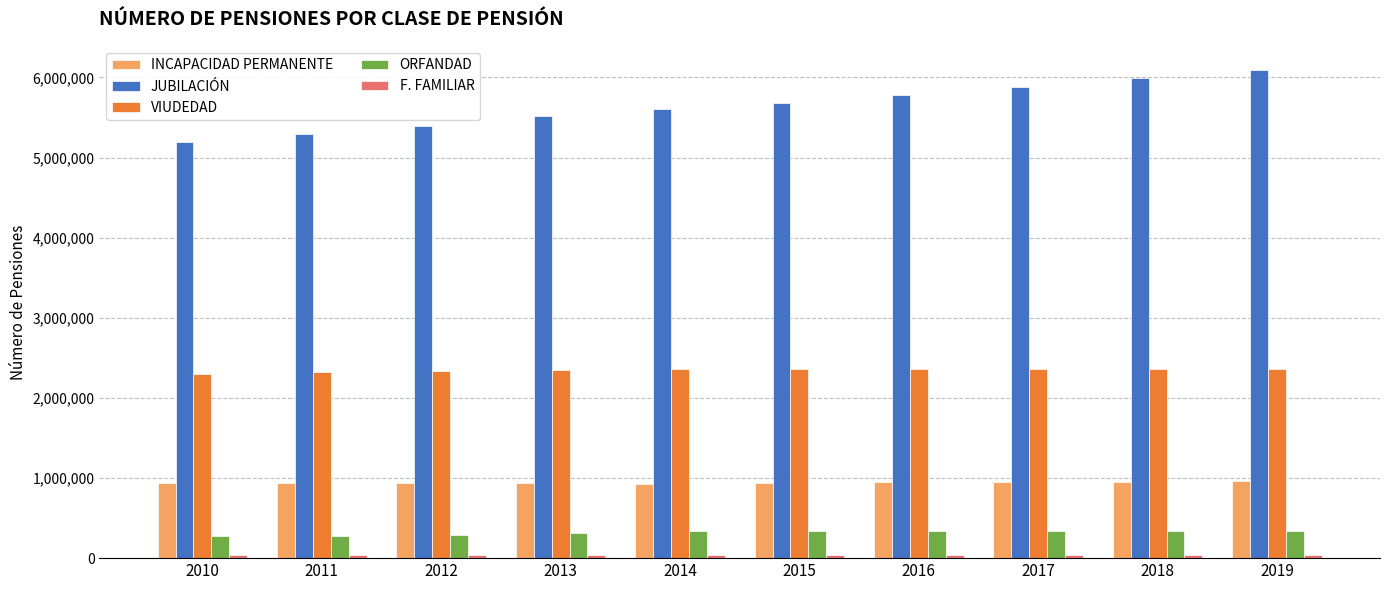

The value of INCAPACIDAD PERMANENTE at 2015 is 936666. True or false?

True